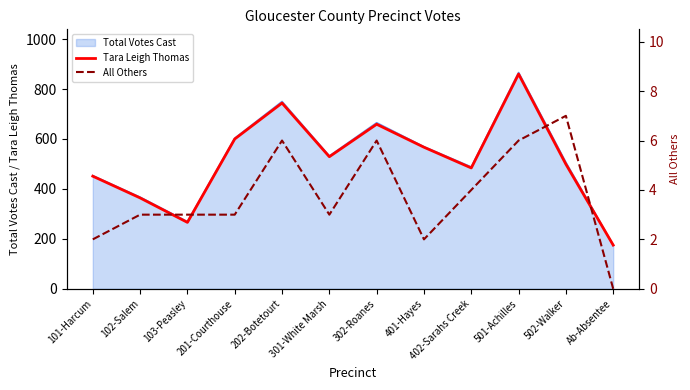

Read the All Others value at 201-Courthouse.

3